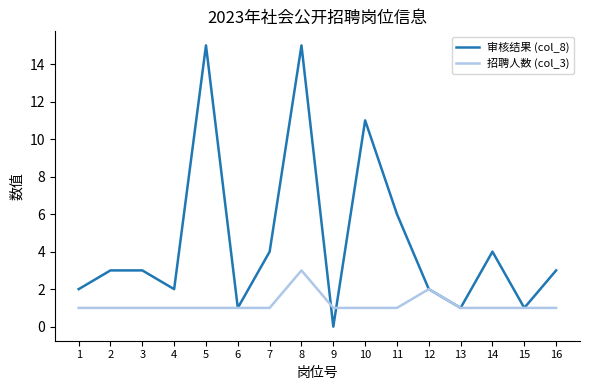

How many lines are shown in the chart?

2